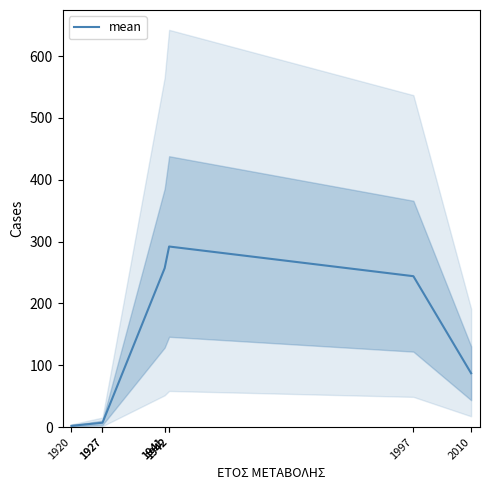

What is the ratio of the value at 1927 to the value at 1927?

1.0